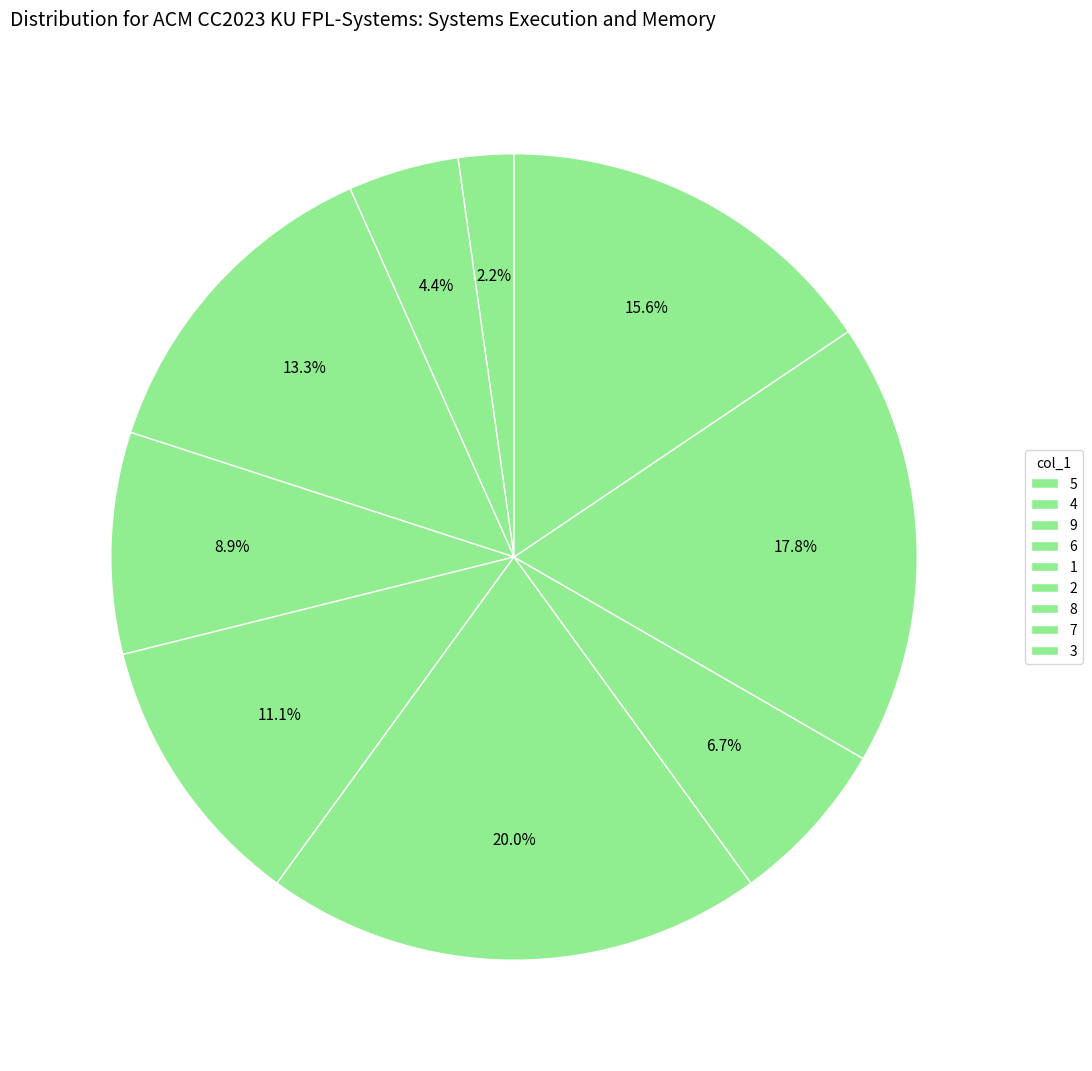

Rank the categories by value from highest to lowest.

9, 7, 5, 3, 1, 8, 6, 4, 2